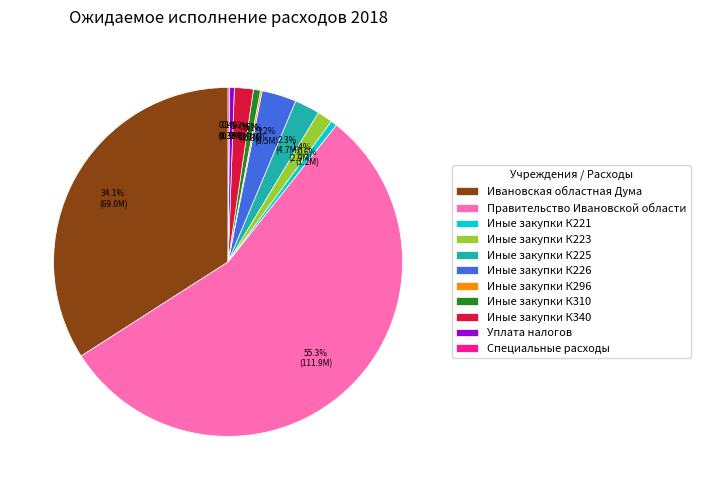

What is the largest slice in the pie chart?

Правительство Ивановской области